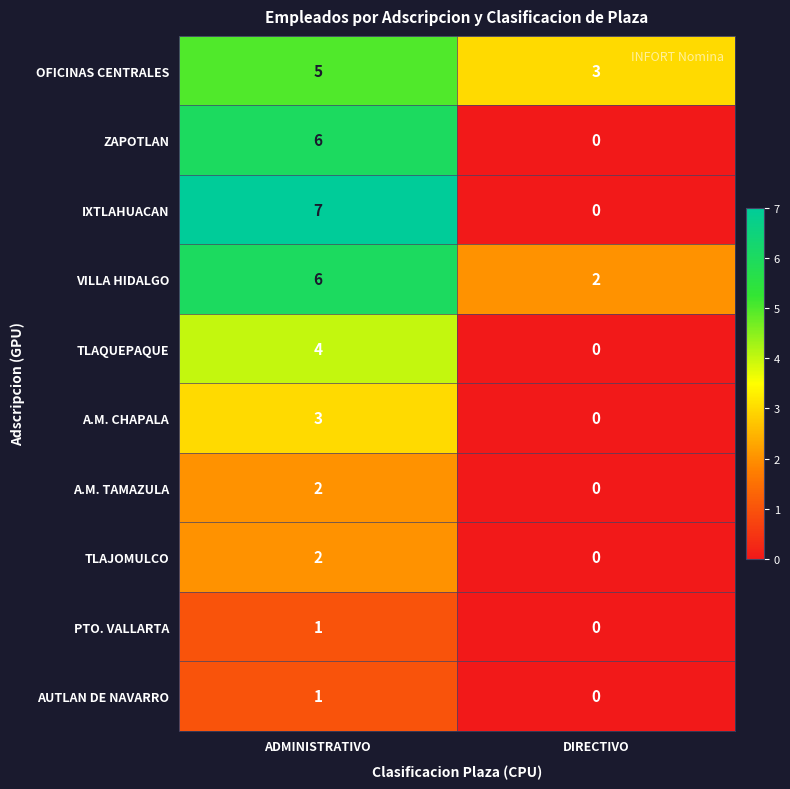

What is the sum of all ZAPOTLAN values?

6